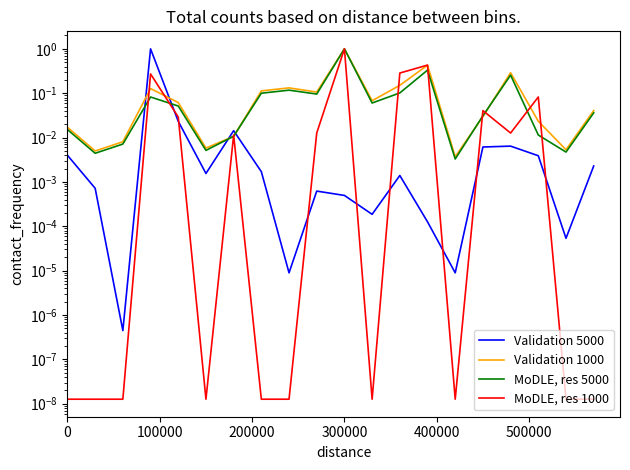

How many distinct data groups are displayed?

4